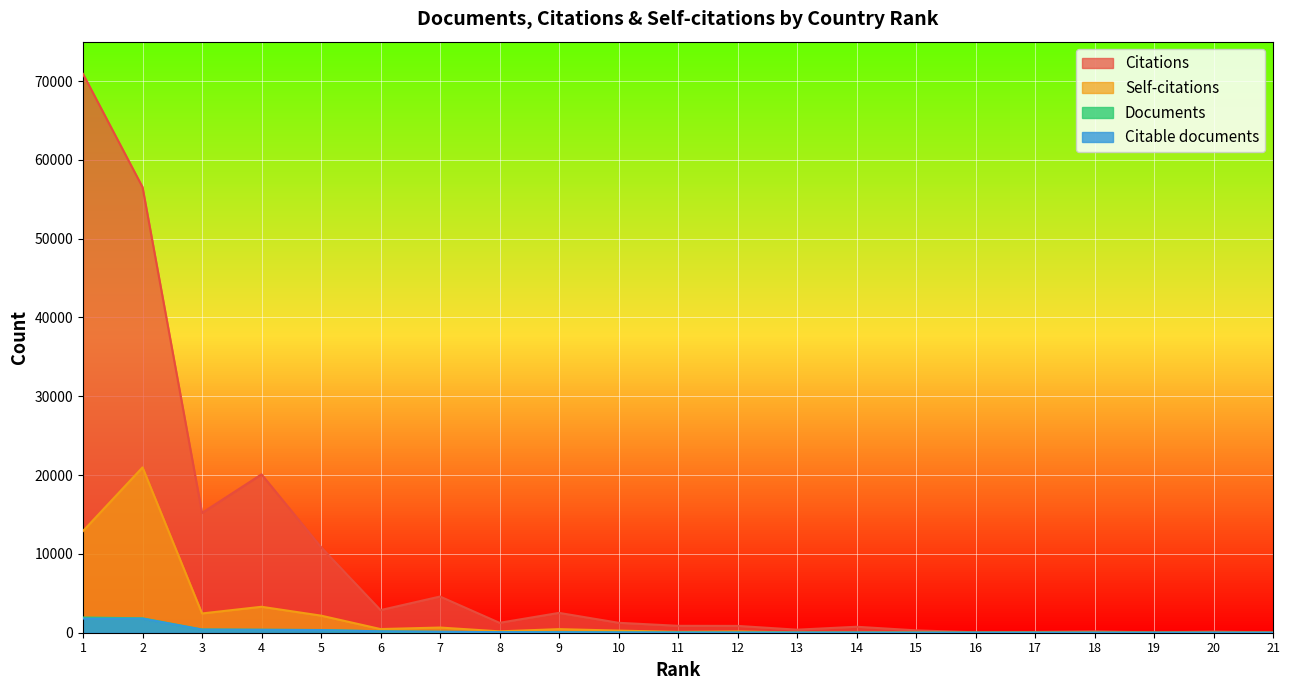

How many positive values does the Citable documents series have?

20